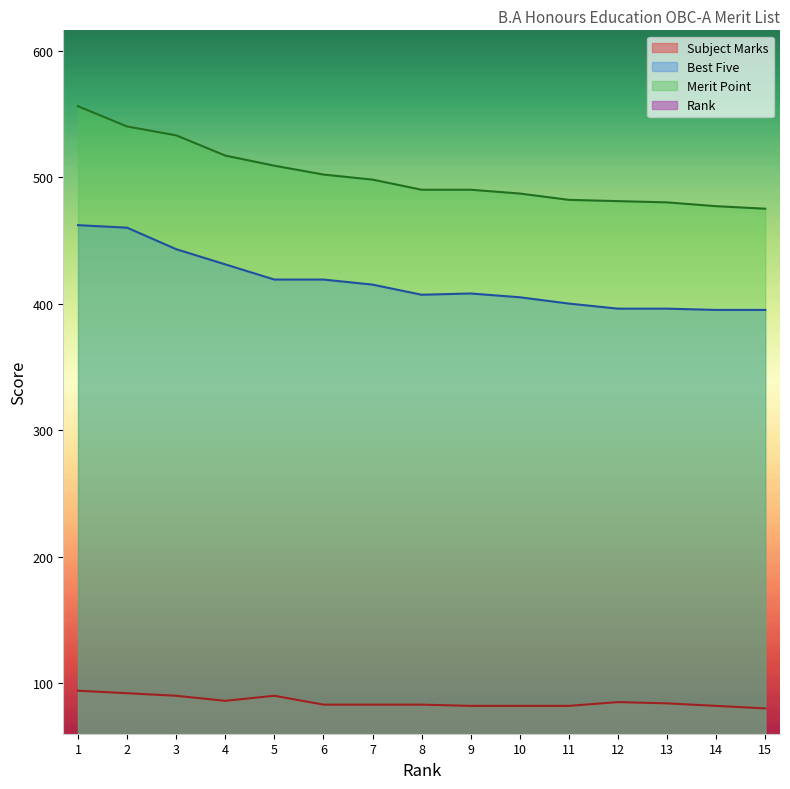

Reading right to left, what are all the values shown in this chart?

Rank: 15=15	14=14	13=13	12=12	11=11	10=10	9=9	8=8	7=7	6=6	5=5	4=4	3=3	2=2	1=1
Best Five: 15=395	14=395	13=396	12=396	11=400	10=405	9=408	8=407	7=415	6=419	5=419	4=431	3=443	2=460	1=462
Subject Marks: 15=80	14=82	13=84	12=85	11=82	10=82	9=82	8=83	7=83	6=83	5=90	4=86	3=90	2=92	1=94
Merit Point: 15=475	14=477	13=480	12=481	11=482	10=487	9=490	8=490	7=498	6=502	5=509	4=517	3=533	2=540	1=556